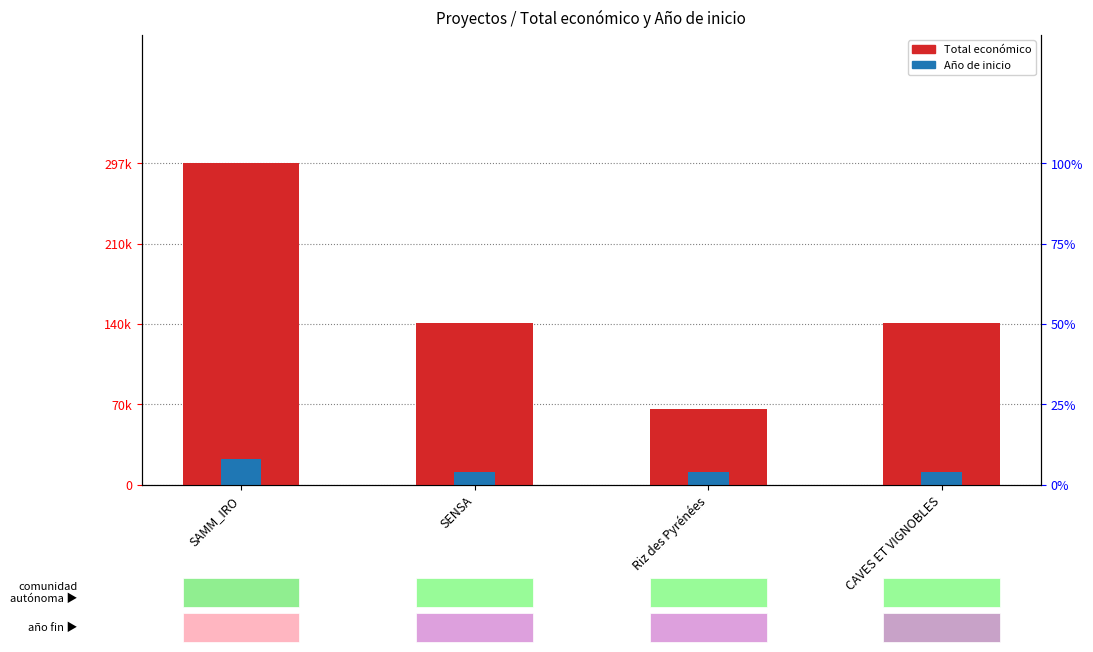

What is the spread (max minus min) of values at Riz des Pyrénées?

0.2